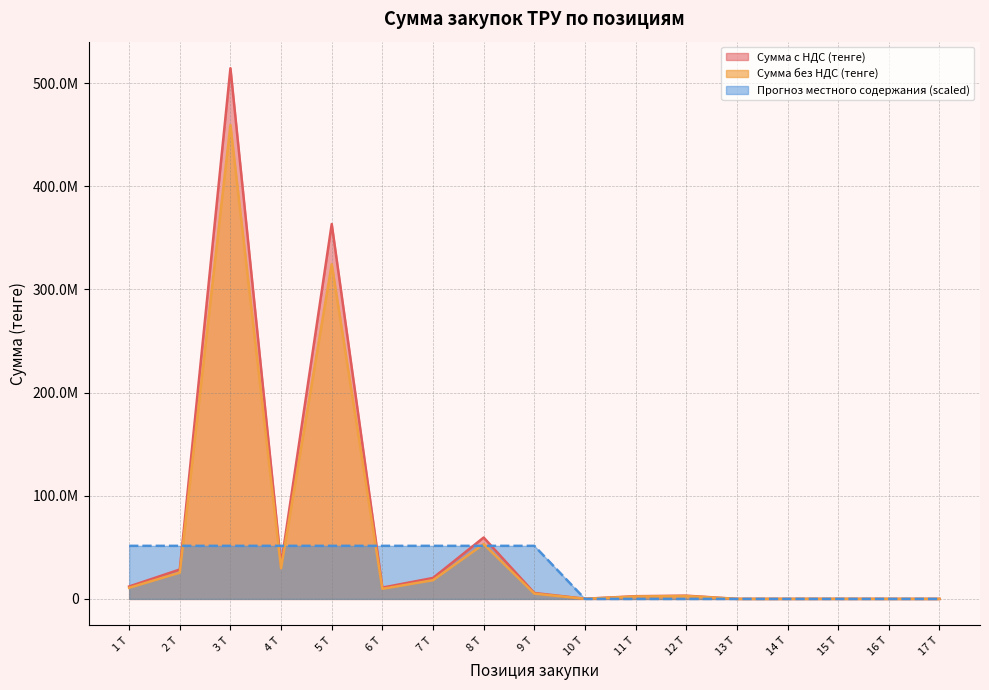

The value of Сумма с НДС (тенге) at 10 Т is 49969.5. True or false?

False